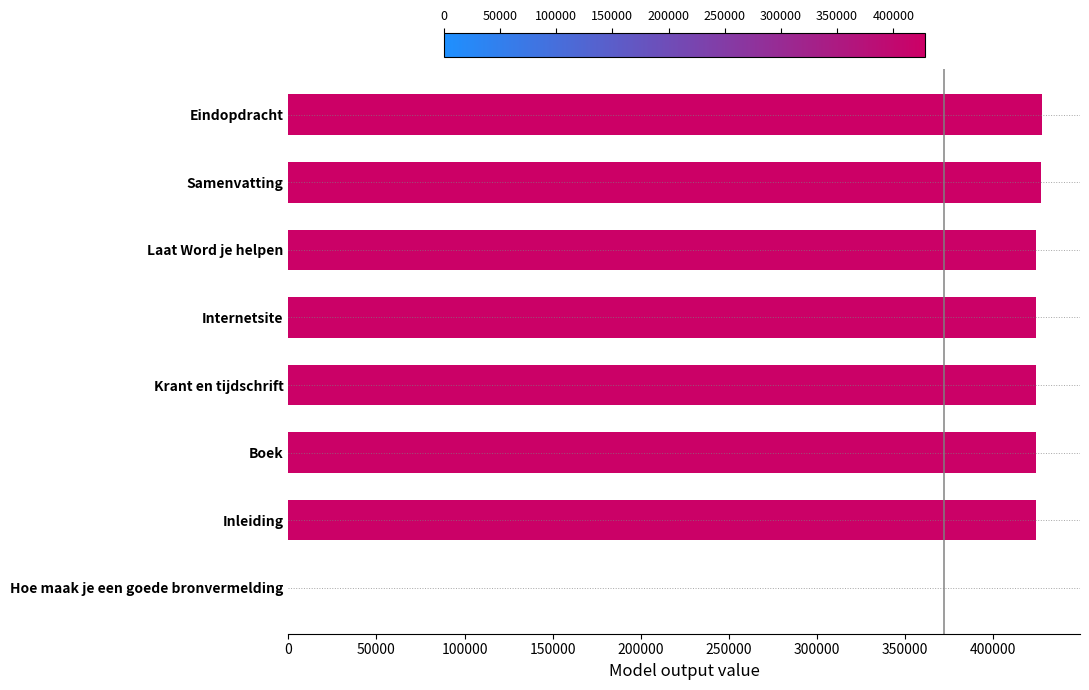

What is the greatest value displayed?

427787